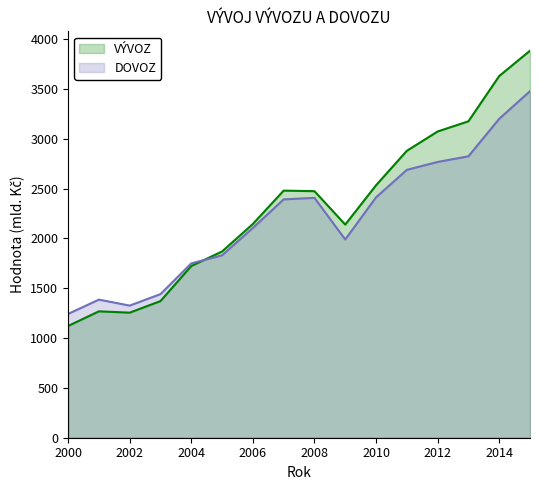

Where is VÝVOZ nearest to the value 2502?

2007